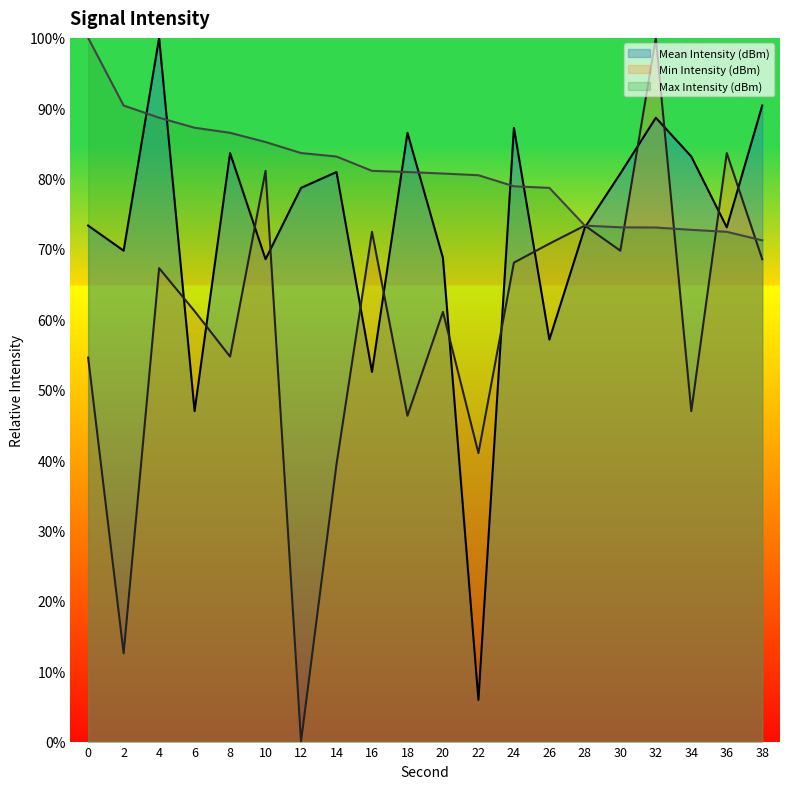

How many values in the Min Intensity (dBm) series are below 67?

10